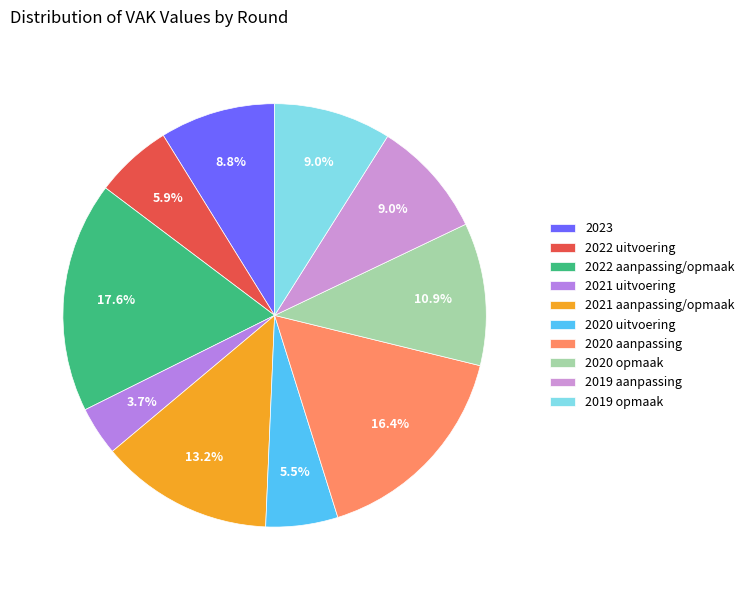

Is there any slice that represents more than half of the pie?

No